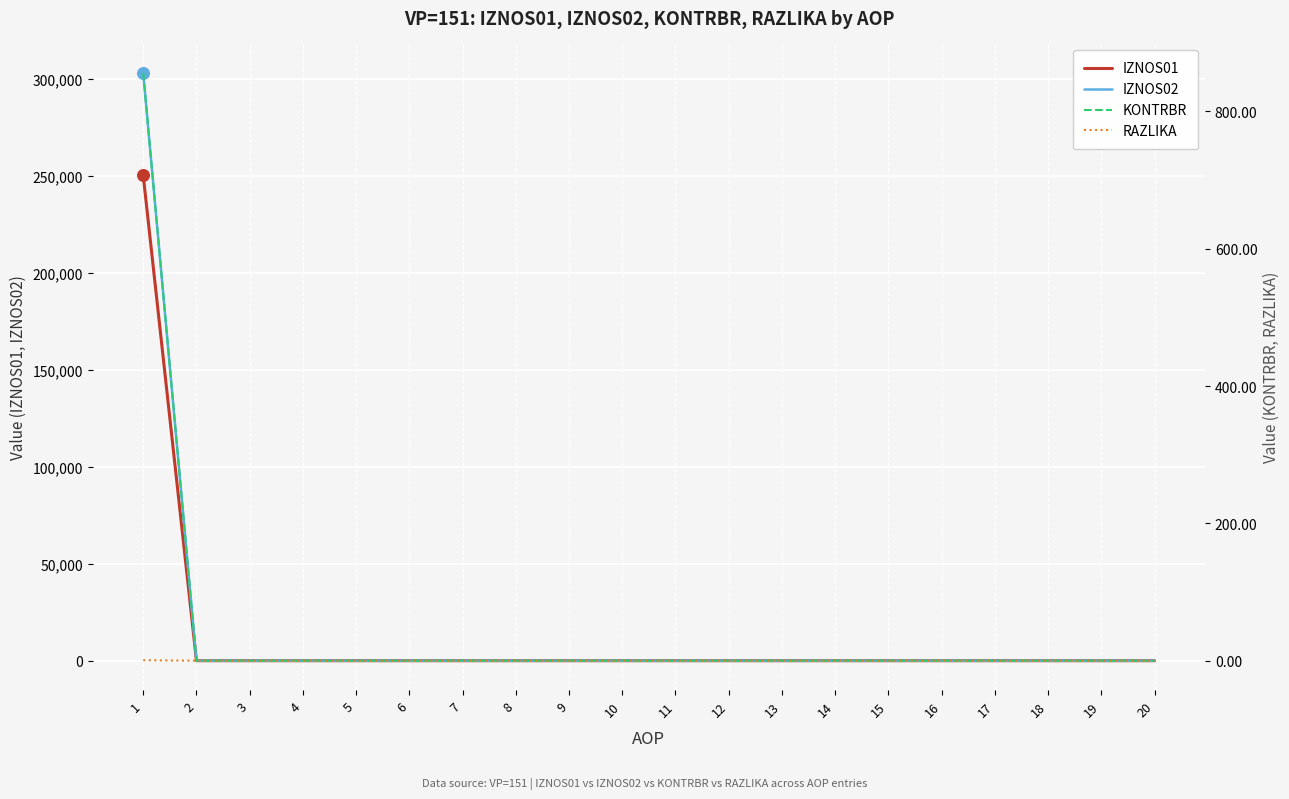

What are all the series names shown in the legend?

IZNOS01, IZNOS02, KONTRBR, RAZLIKA